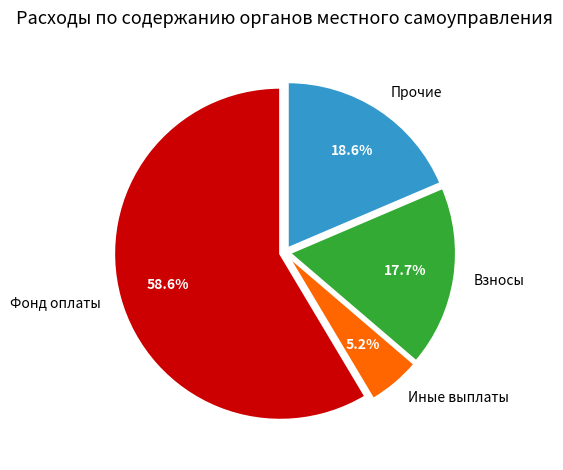

Approximately how many times larger is the value at Взносы compared to Иные выплаты?

3.4